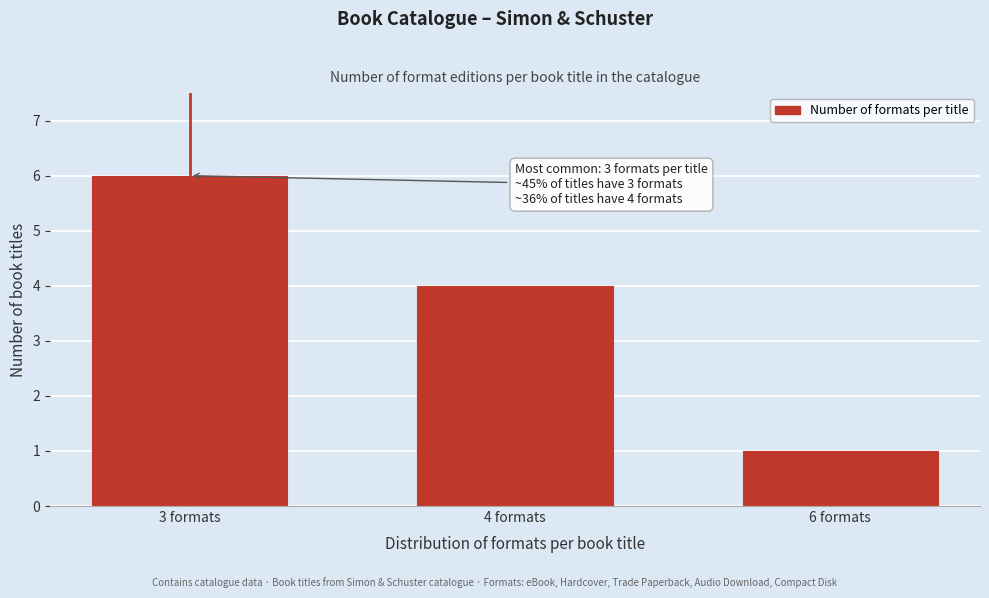

Reading left to right, transcribe all the data shown in this chart.

6	4	1